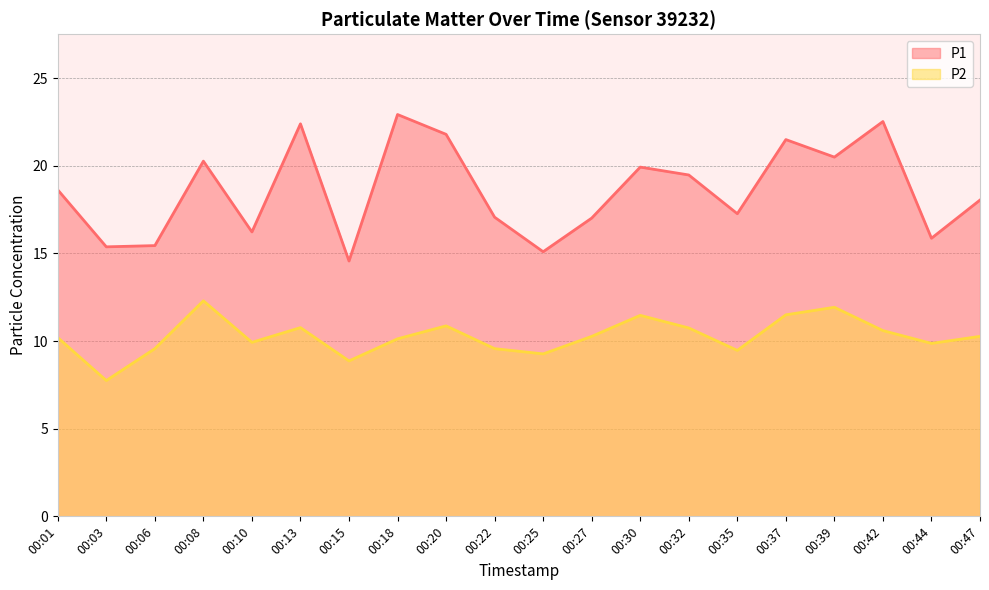

True or false: P2 has a value of 10.2 at 00:01.

True